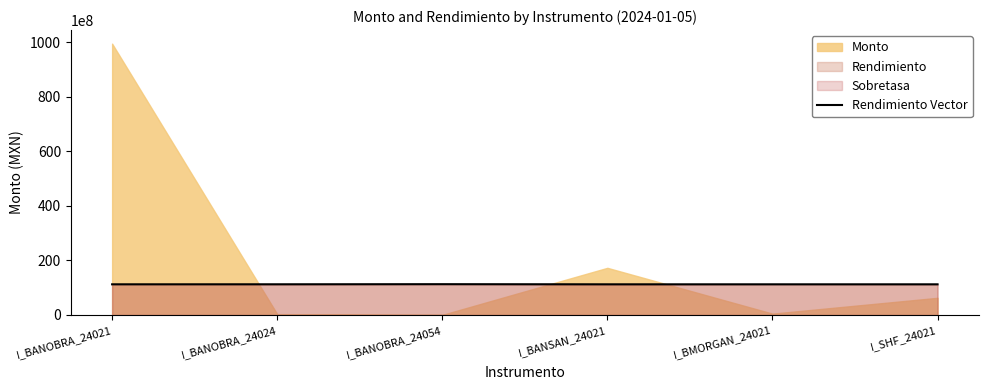

The value of Rendimiento Vector at I_BANOBRA_24024 is 11259800000. True or false?

True